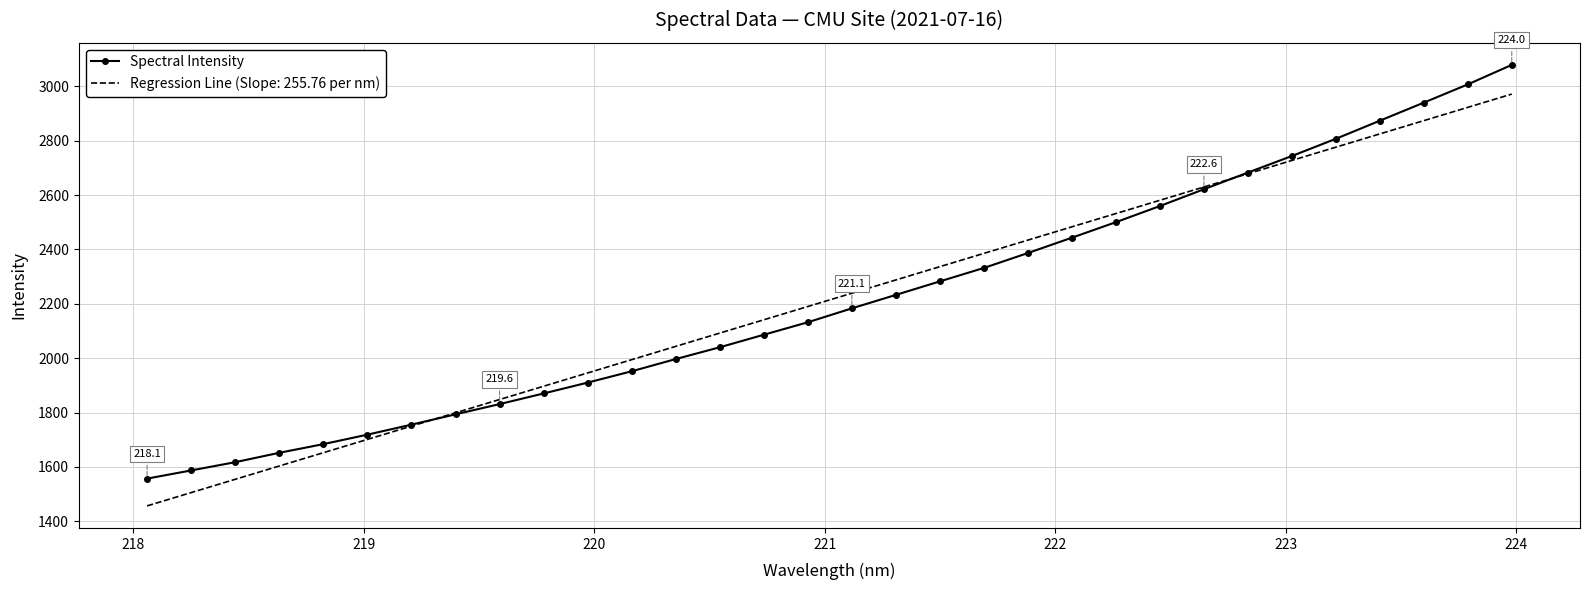

What is the minimum value shown in the chart?

1456.9